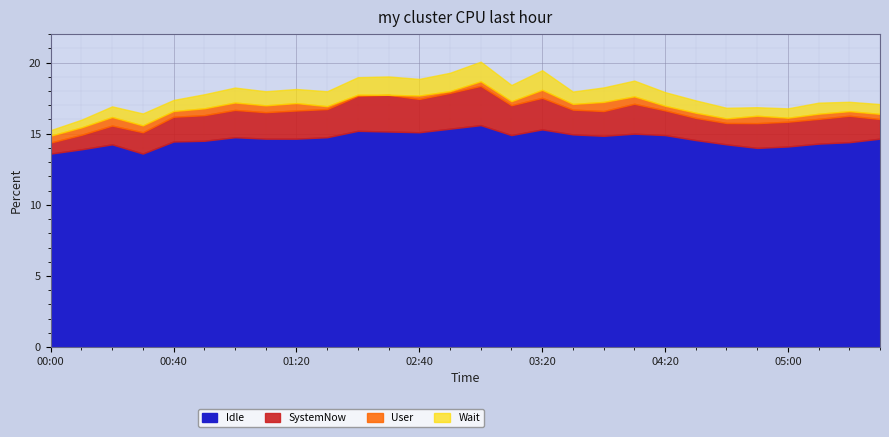

What is the difference between the maximum and minimum values in the Idle series?

2.0